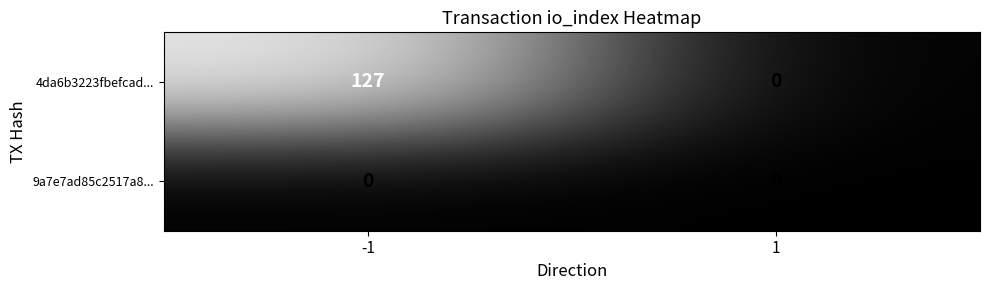

List the series in order of their overall mean, highest first.

4da6b3223fbefcad..., 9a7e7ad85c2517a8...